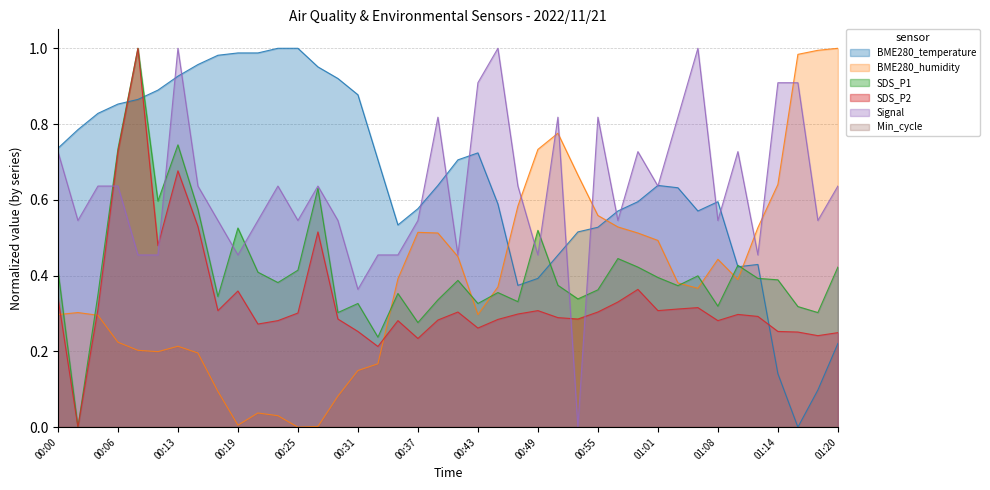

Reading right to left, transcribe all the data shown in this chart.

BME280_temperature: 0.2	0.1	0.0	0.1	0.4	0.4	0.6	0.6	0.6	0.6	0.6	0.6	0.5	0.5	0.5	0.4	0.4	0.6	0.7	0.7	0.6	0.6	0.5	0.7	0.9	0.9	1.0	1.0	1.0	1.0	1.0	1.0	1.0	0.9	0.9	0.9	0.9	0.8	0.8	0.7
BME280_humidity: 1.0	1.0	1.0	0.6	0.5	0.4	0.4	0.4	0.4	0.5	0.5	0.5	0.6	0.7	0.8	0.7	0.6	0.4	0.3	0.5	0.5	0.5	0.4	0.2	0.1	0.1	0.0	0.0	0.0	0.0	0.0	0.1	0.2	0.2	0.2	0.2	0.2	0.3	0.3	0.3
SDS_P1: 0.4	0.3	0.3	0.4	0.4	0.4	0.3	0.4	0.4	0.4	0.4	0.4	0.4	0.3	0.4	0.5	0.3	0.4	0.3	0.4	0.3	0.3	0.4	0.2	0.3	0.3	0.6	0.4	0.4	0.4	0.5	0.3	0.6	0.7	0.6	1.0	0.7	0.3	0.0	0.4
SDS_P2: 0.2	0.2	0.3	0.3	0.3	0.3	0.3	0.3	0.3	0.3	0.4	0.3	0.3	0.3	0.3	0.3	0.3	0.3	0.3	0.3	0.3	0.2	0.3	0.2	0.3	0.3	0.5	0.3	0.3	0.3	0.4	0.3	0.5	0.7	0.5	1.0	0.7	0.3	0.0	0.3
Signal: 0.6	0.5	0.9	0.9	0.5	0.7	0.5	1.0	0.8	0.6	0.7	0.5	0.8	0.0	0.8	0.5	0.6	1.0	0.9	0.5	0.8	0.5	0.5	0.5	0.4	0.5	0.6	0.5	0.6	0.5	0.5	0.5	0.6	1.0	0.5	0.5	0.6	0.6	0.5	0.7